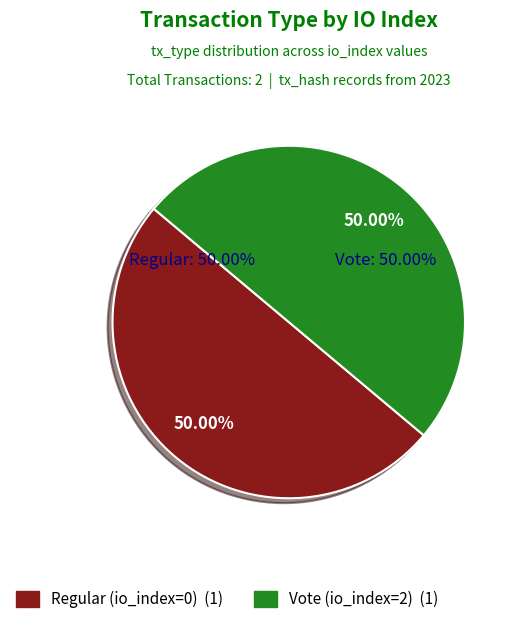

To the nearest percent, what is the average slice percentage?

50%